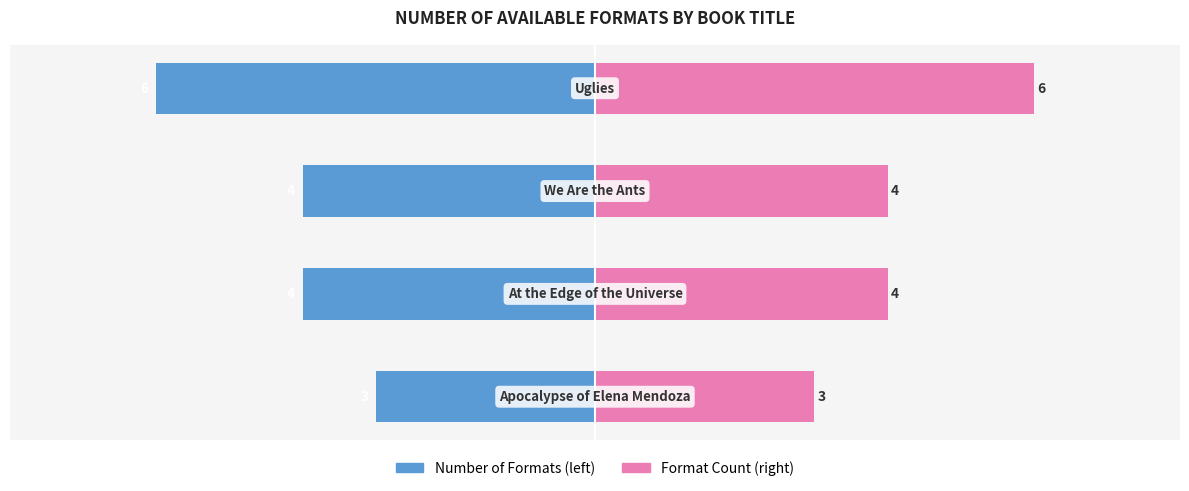

What is the smallest value displayed?

-6